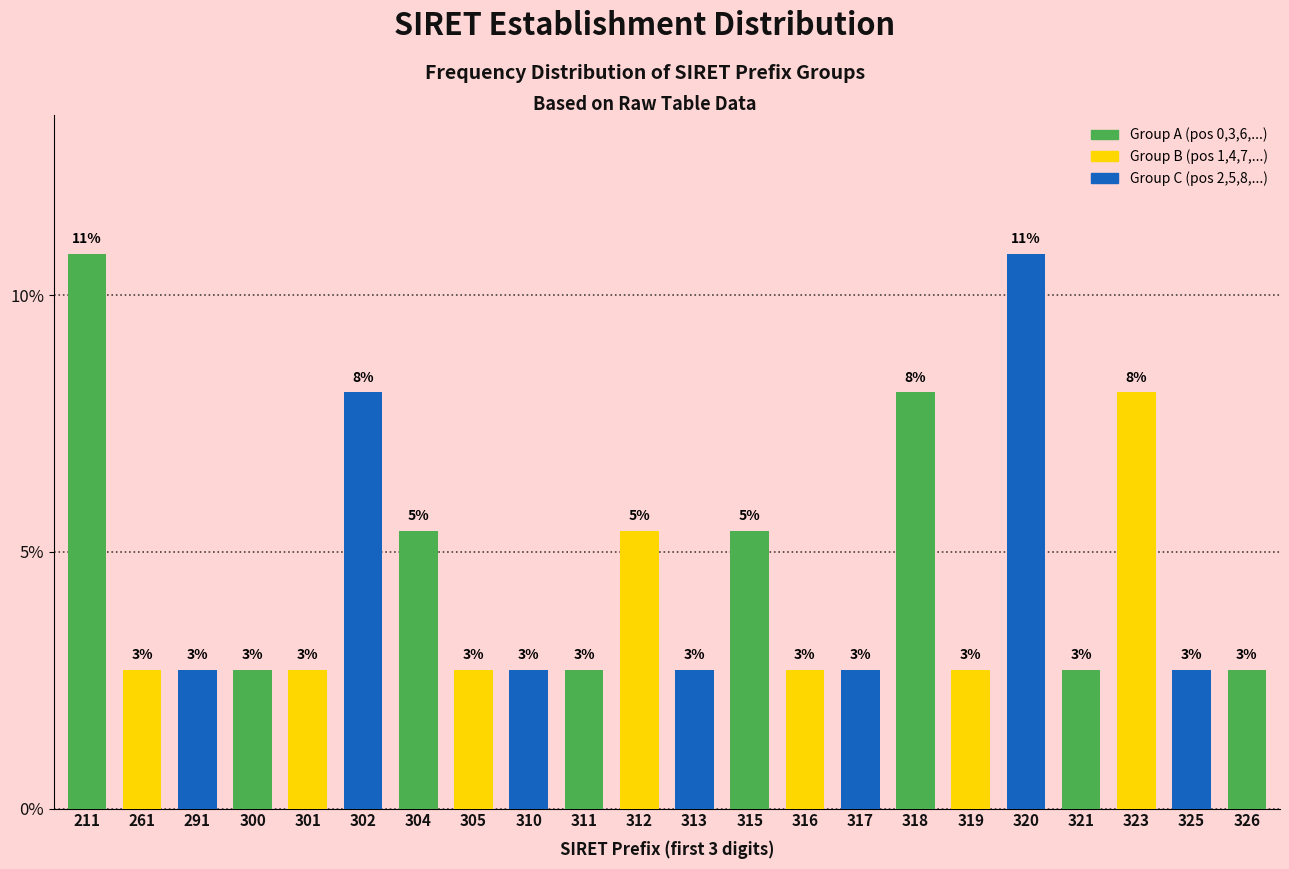

How many bars are there in total?

22